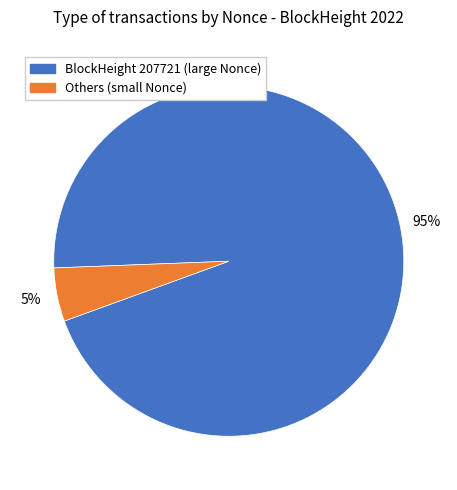

Is there any slice that represents more than half of the pie?

Yes